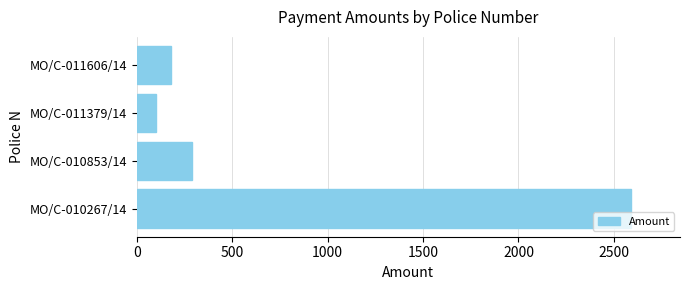

Between MO/C-011379/14 and MO/C-011606/14, which is larger?

MO/C-011606/14